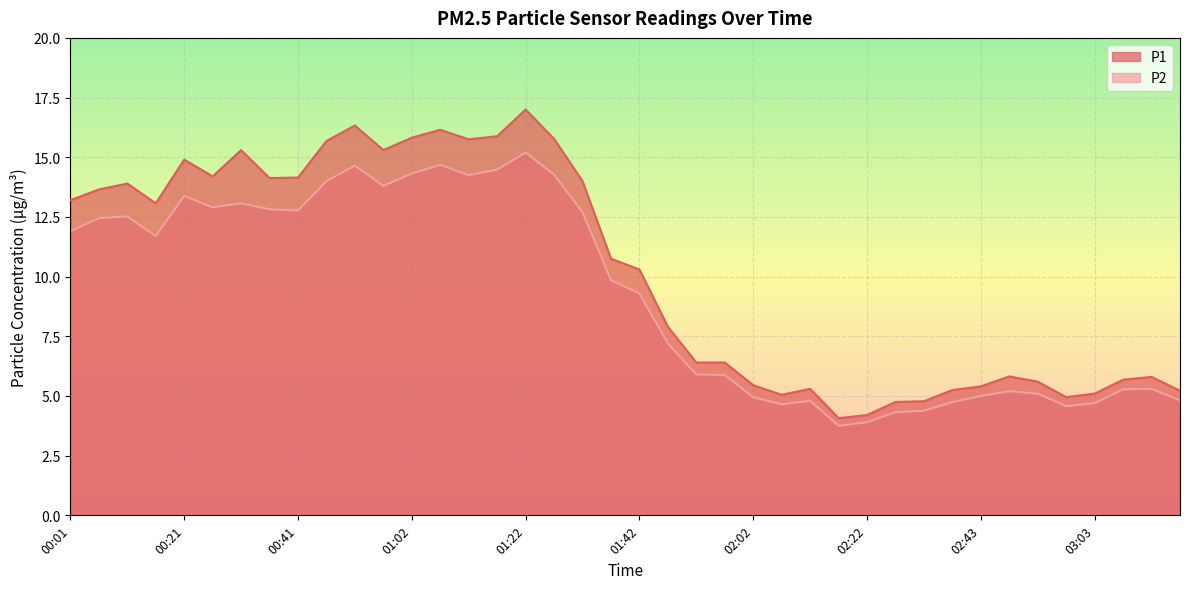

What is the label of the 27th point from the left?

02:12